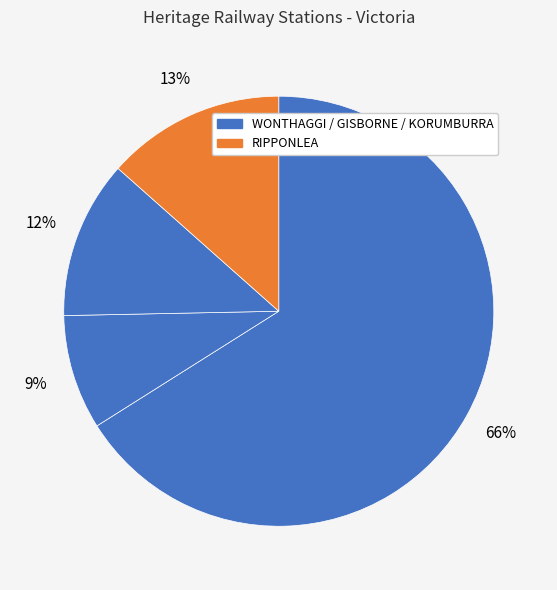

Count the number of slices in the pie.

4